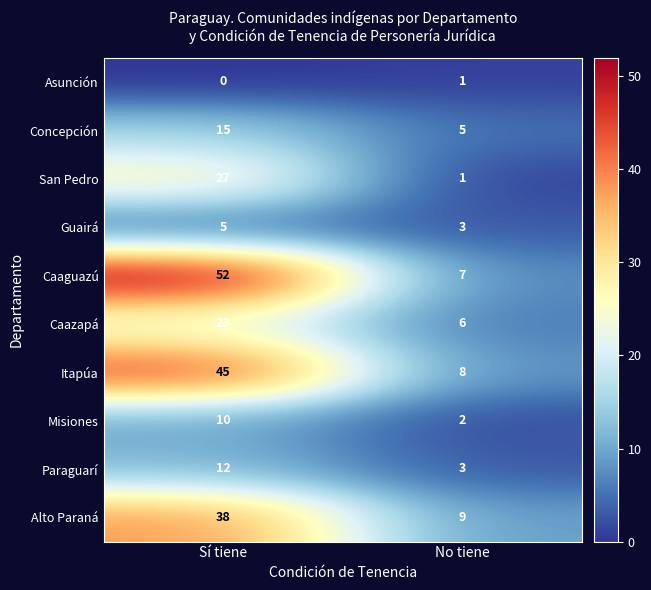

What is the difference between the maximum and minimum values in the San Pedro series?

26